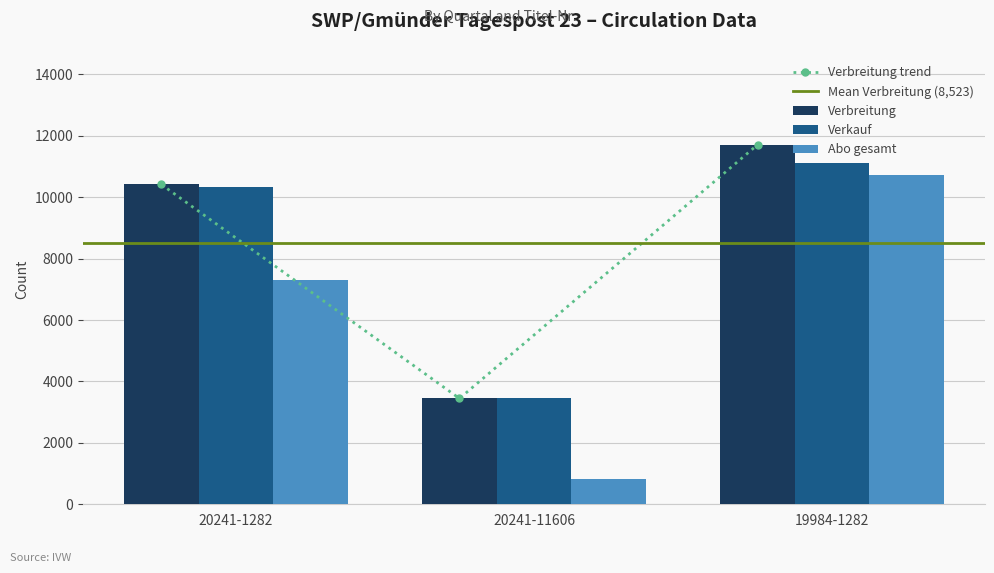

Between 20241-1282 and 20241-11606, which series saw the biggest shift?

Verbreitung